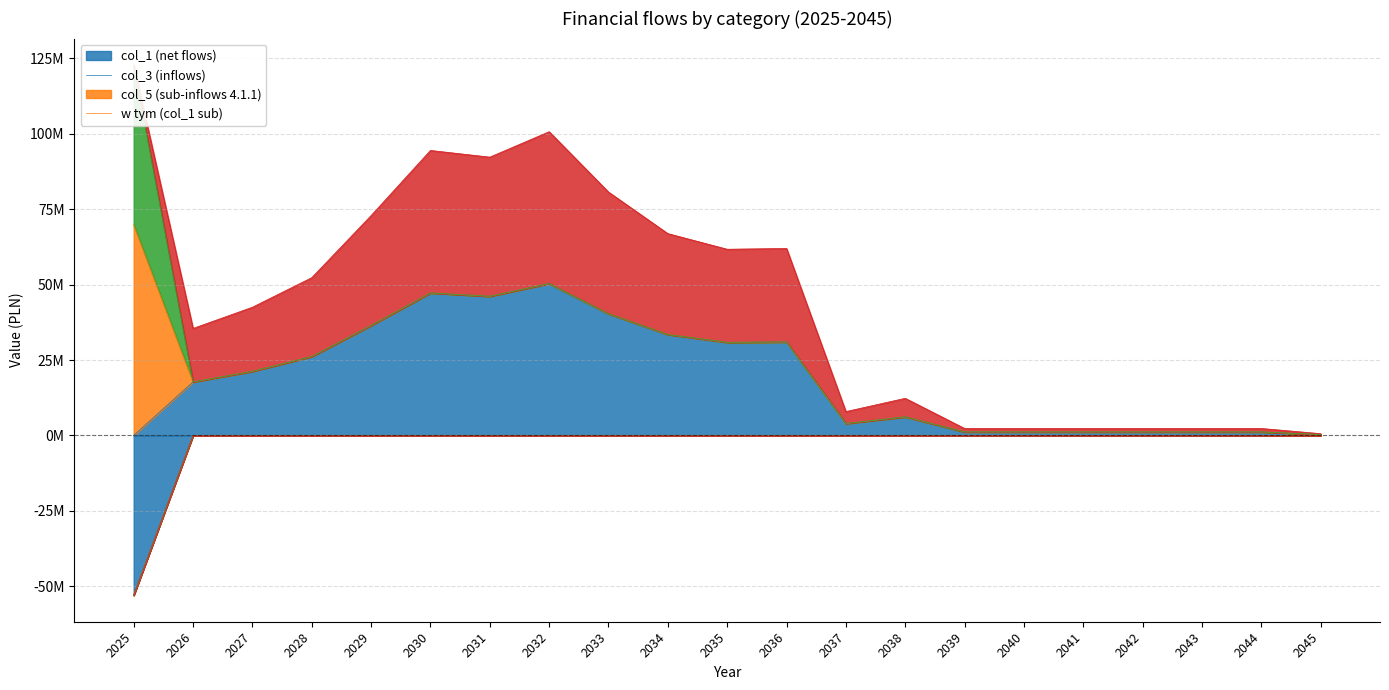

What value does the w_tym series have at 2043?

1149175.3